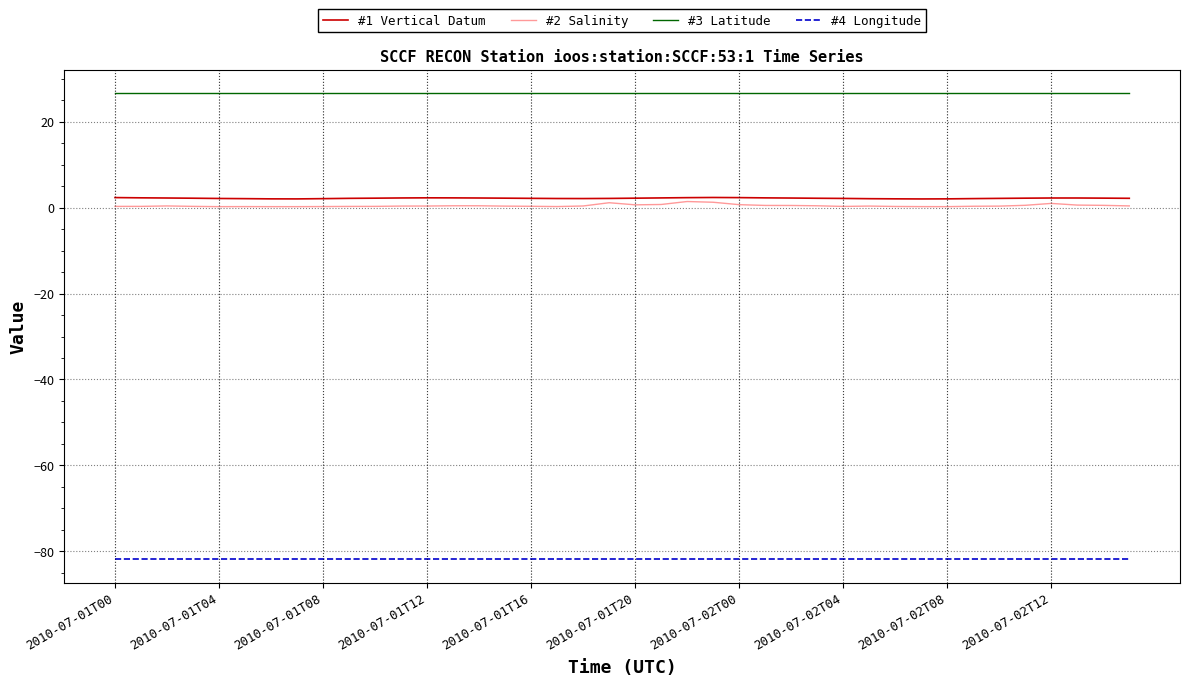

Which series has the largest total across all categories?

#3 Latitude